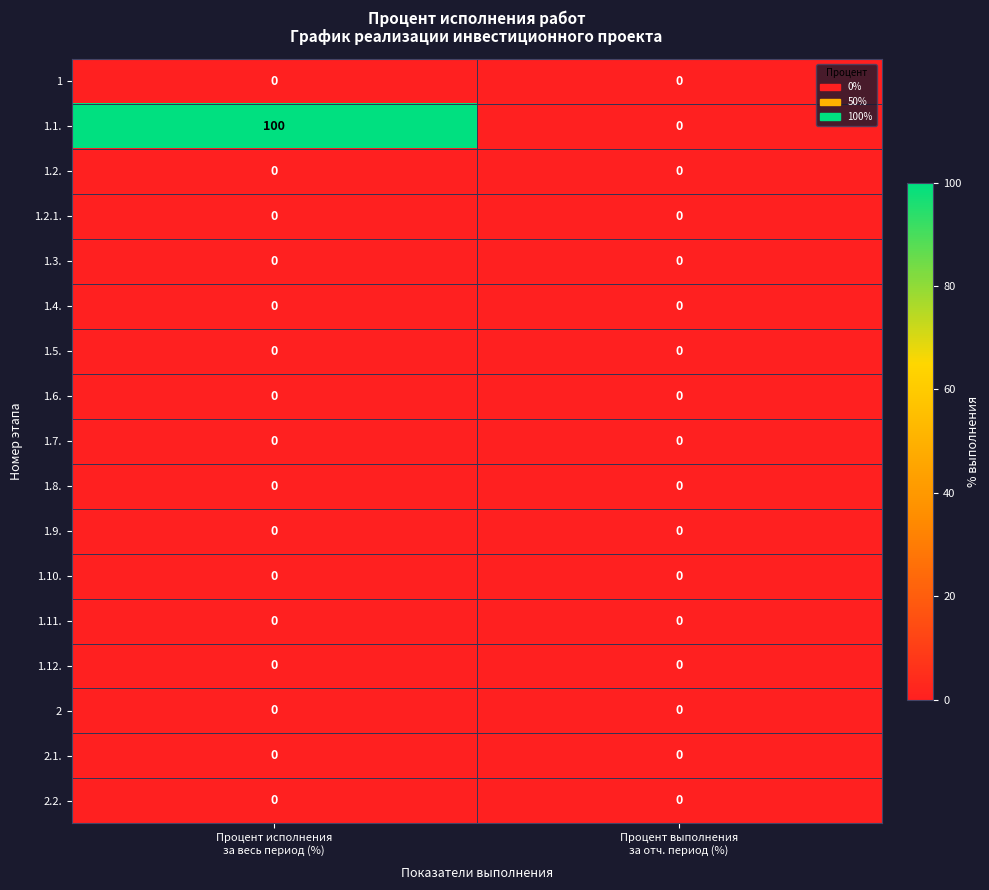

Which series has the largest total across all categories?

1.1.